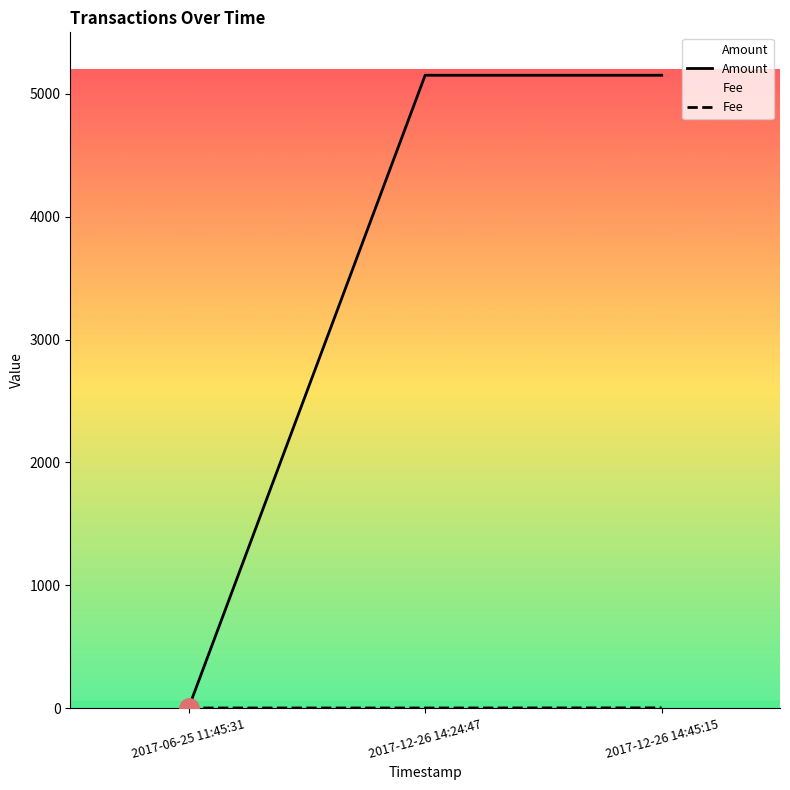

How many categories are shown in the chart?

3